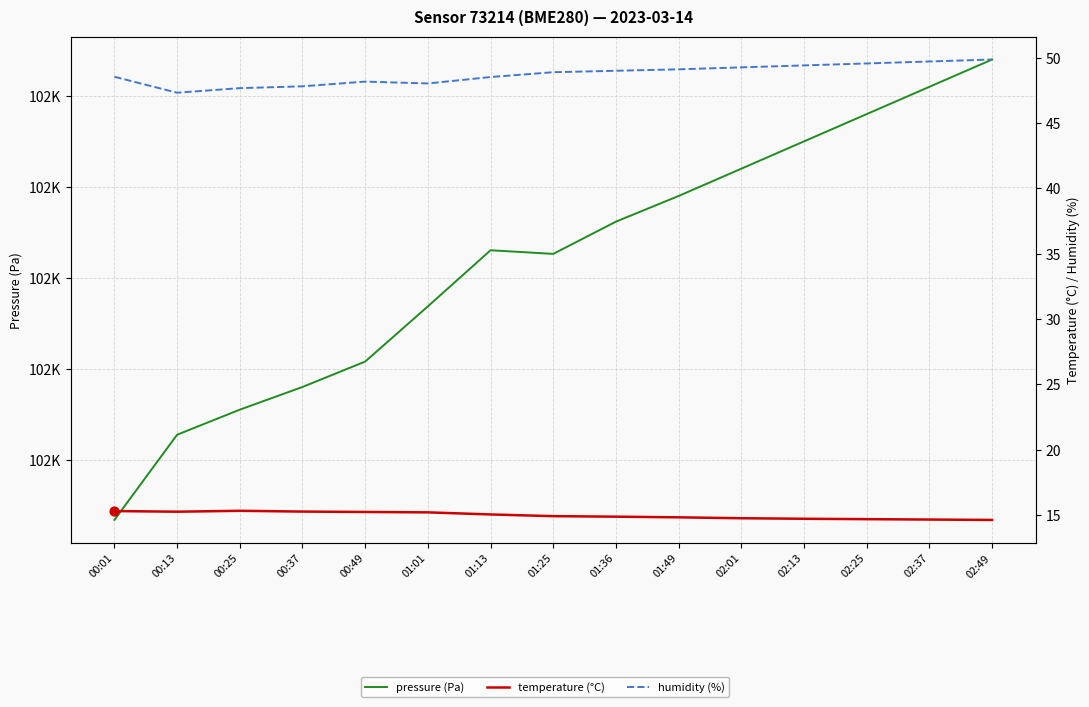

What is the total value across all series at 02:01?

101824.0